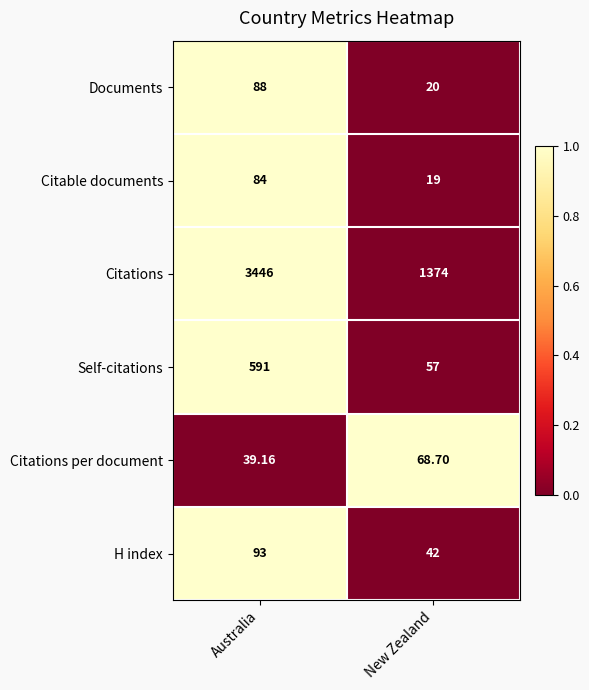

Which series has the largest total across all categories?

Citations